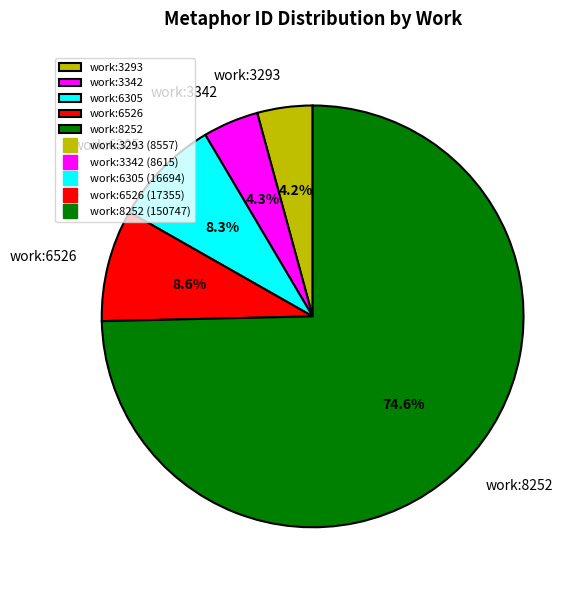

Combined, do work:8252 and work:6305 account for over 50%?

Yes